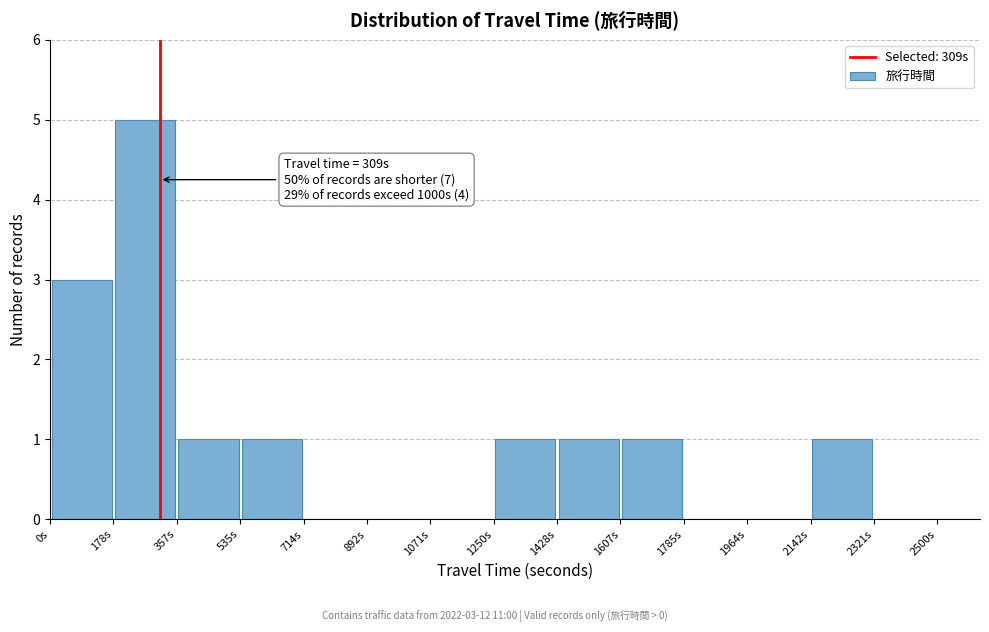

Over which range of the x-axis is the bar tallest?

180 to 360